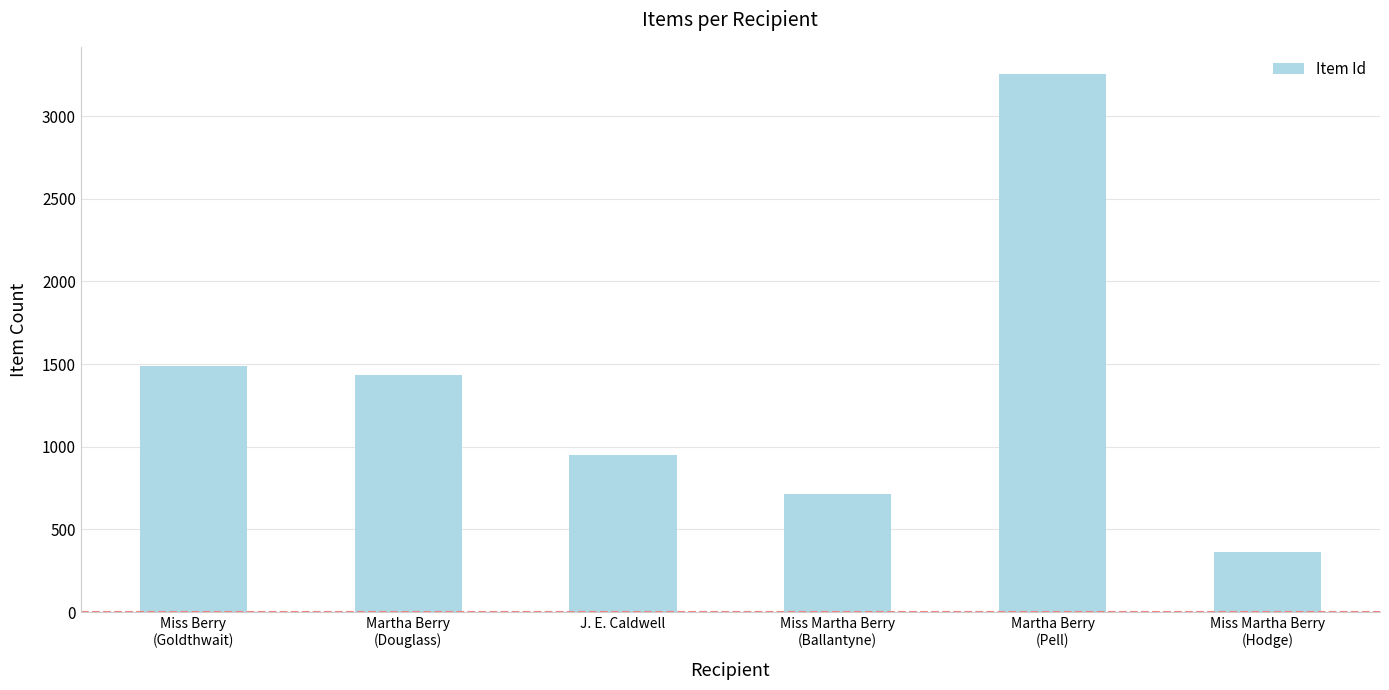

Which label corresponds to the smallest value in the chart?

Miss Martha Berry
(Hodge)